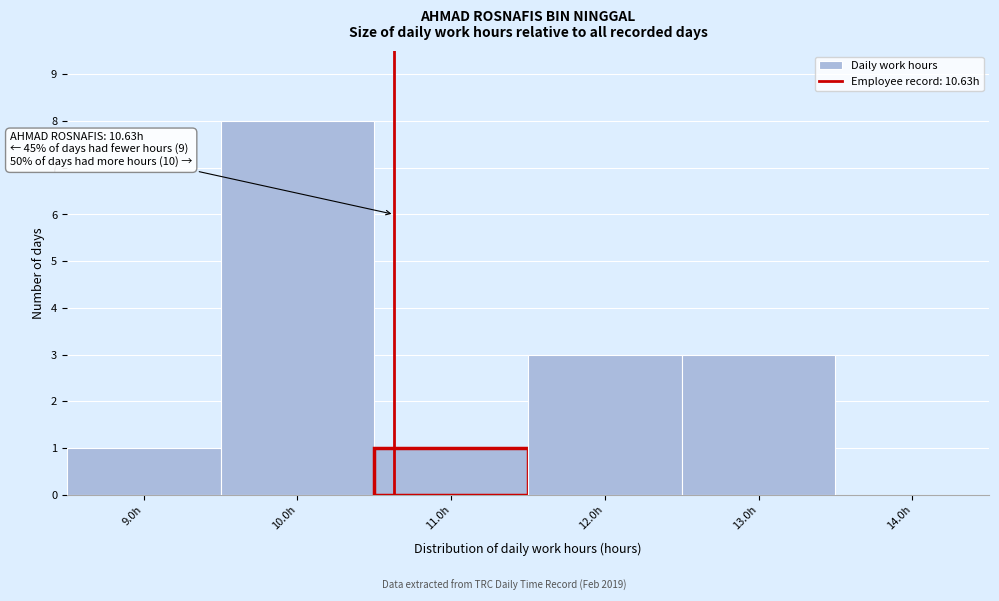

Over which range of the x-axis is the bar tallest?

9.5 to 10.5